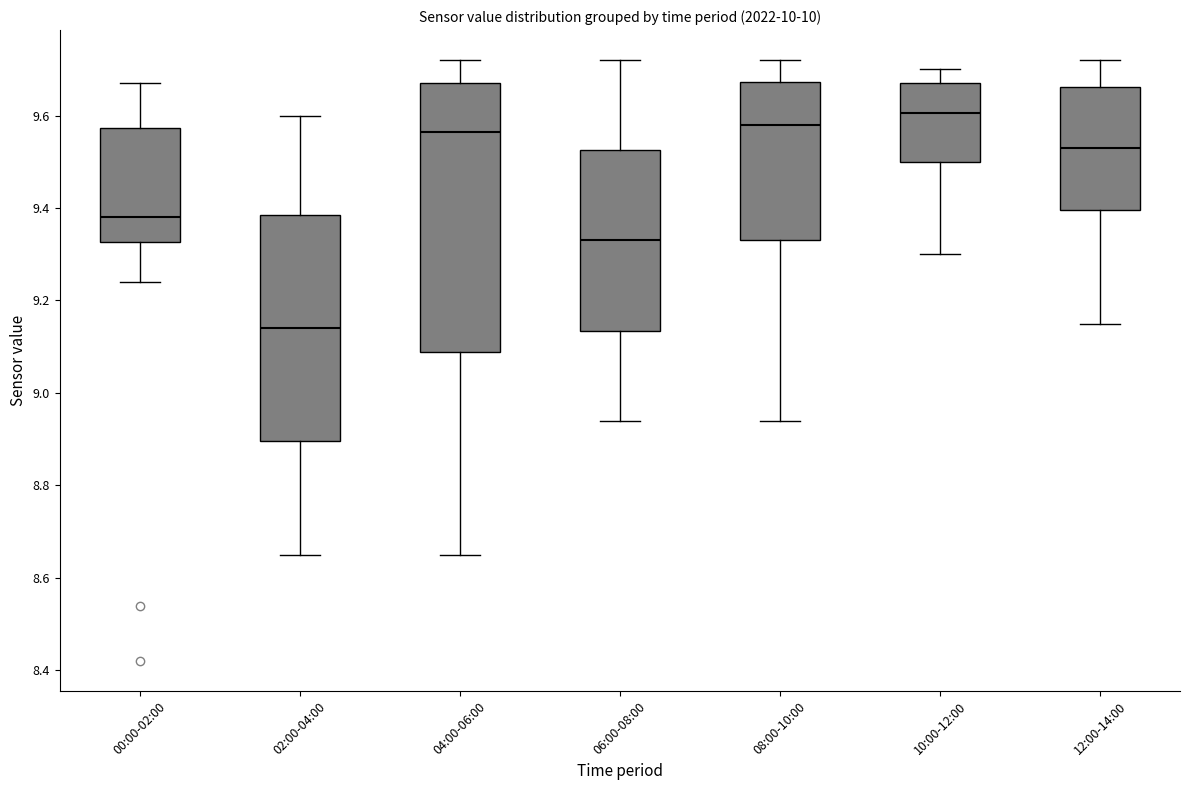

Reading left to right, read every box against the y-axis: the position of its median line, the range the box covers, and the ends of its whiskers. The values are not printed on the chart, so give them approximately, as read against the axis.

00:00-02:00: median 9.38, box 9.32 to 9.58, whiskers 9.24 to 9.68
02:00-04:00: median 9.14, box 8.90 to 9.38, whiskers 8.66 to 9.60
04:00-06:00: median 9.56, box 9.08 to 9.68, whiskers 8.66 to 9.72
06:00-08:00: median 9.34, box 9.14 to 9.52, whiskers 8.94 to 9.72
08:00-10:00: median 9.58, box 9.34 to 9.68, whiskers 8.94 to 9.72
10:00-12:00: median 9.60, box 9.50 to 9.68, whiskers 9.30 to 9.70
12:00-14:00: median 9.54, box 9.40 to 9.66, whiskers 9.16 to 9.72